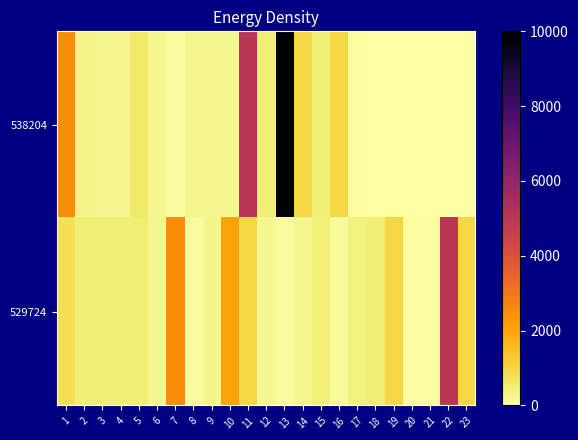

Between 4 and 14, which is larger?

14